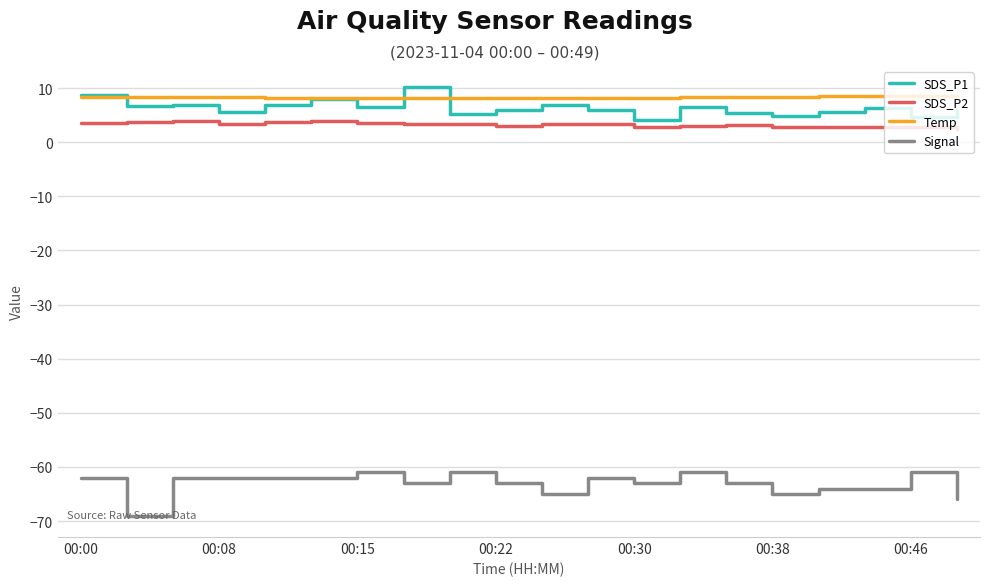

What is the minimum value for Temp?

8.1